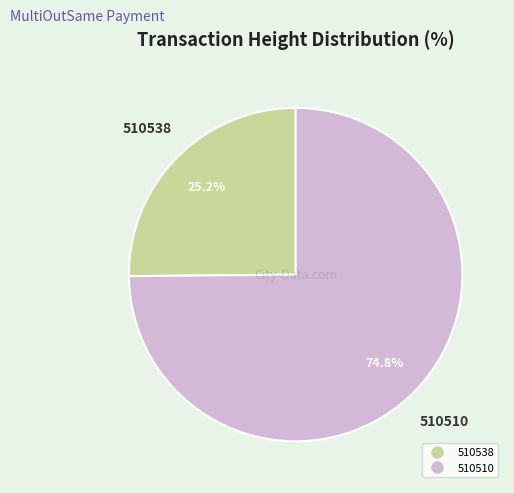

To the nearest percent, what is the difference between the largest and smallest slice percentages?

50%